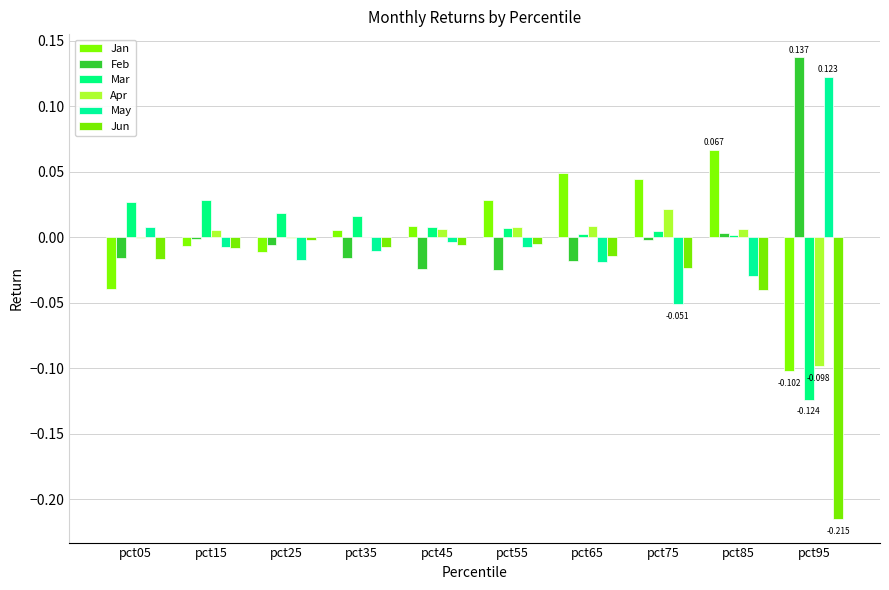

Is it true that Feb equals -0.0 at pct65?

False